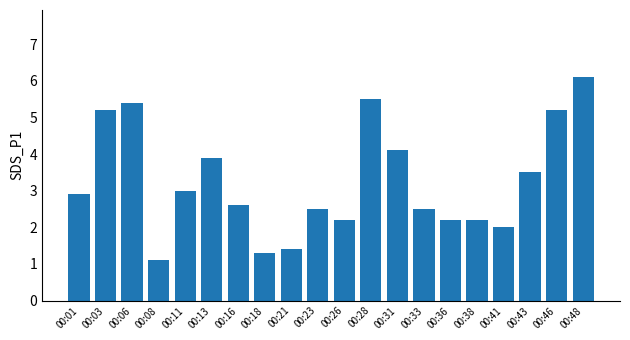

Count the number of data series in this chart.

1